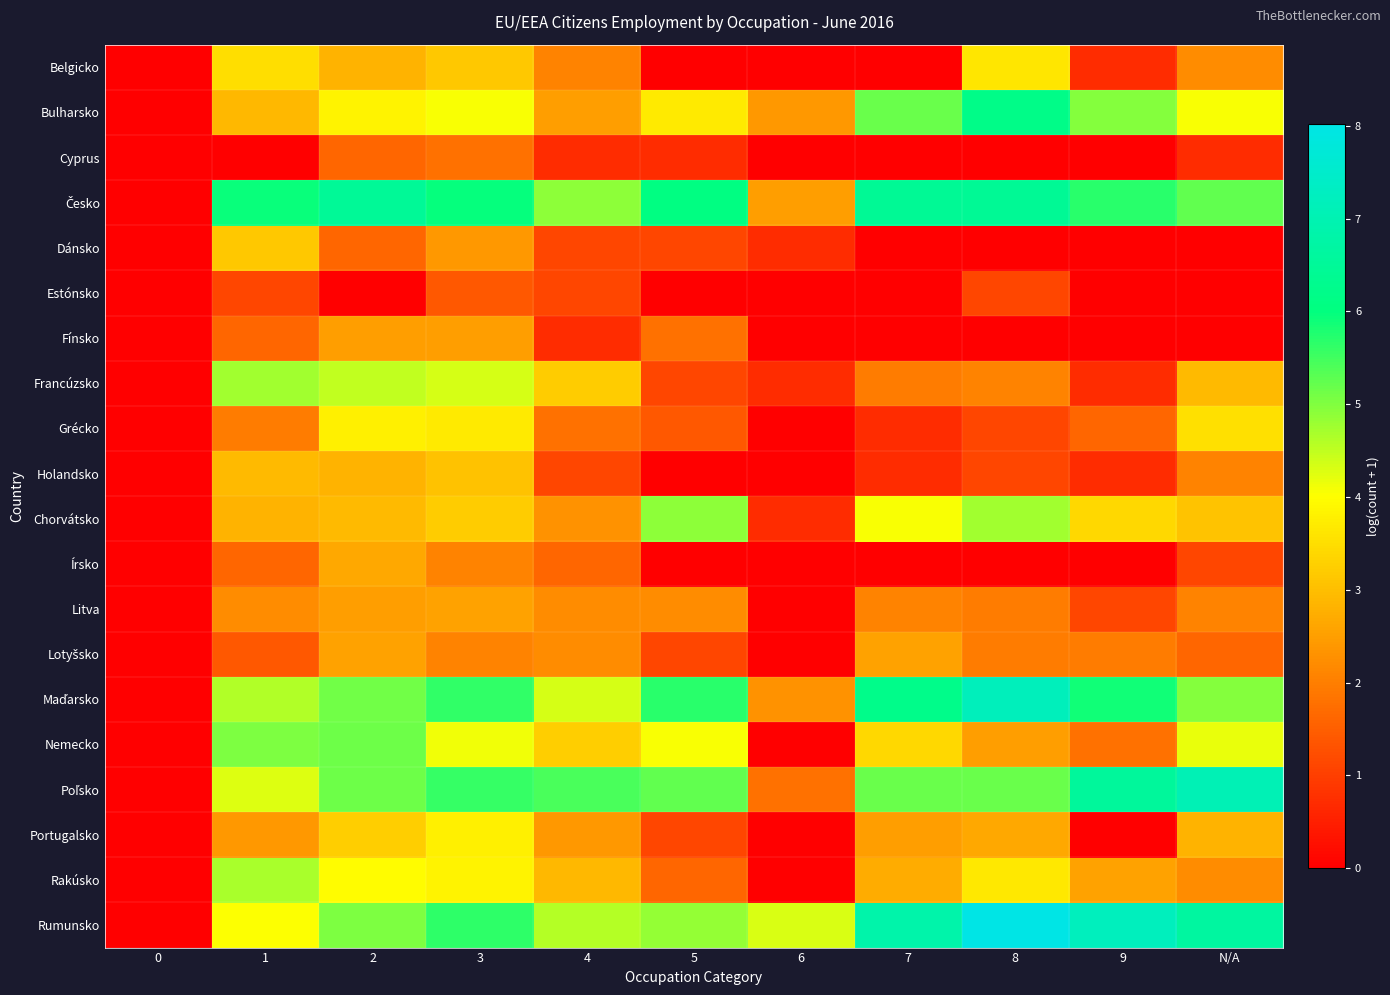

Rank the series at 5 from lowest to highest value.

Belgicko, Estónsko, Holandsko, Írsko, Cyprus, Dánsko, Francúzsko, Lotyšsko, Portugalsko, Grécko, Rakúsko, Fínsko, Litva, Bulharsko, Nemecko, Rumunsko, Chorvátsko, Poľsko, Maďarsko, Česko